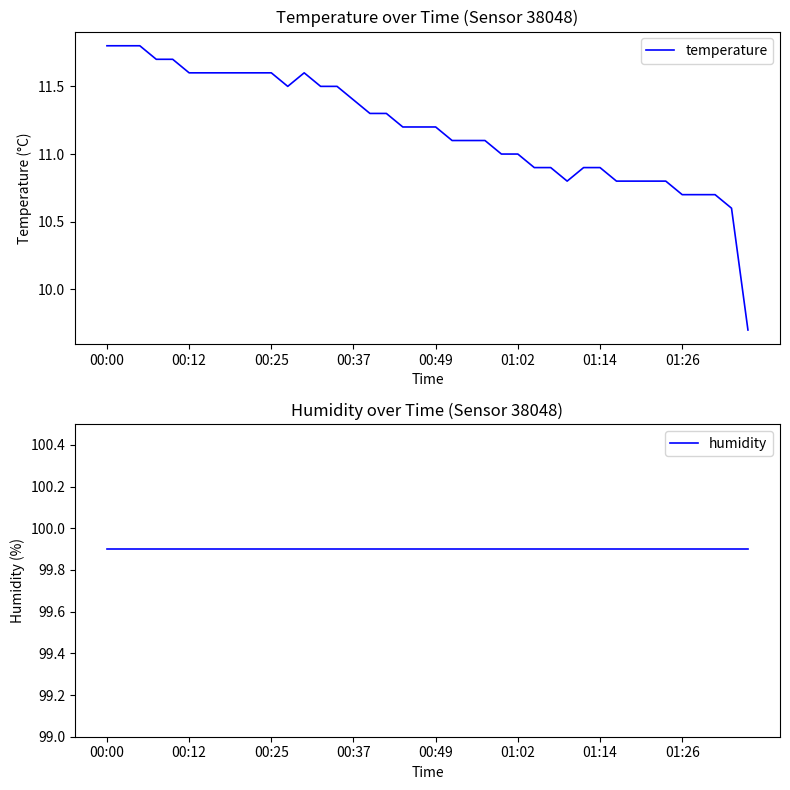

True or false: humidity and temperature cross at least once.

False